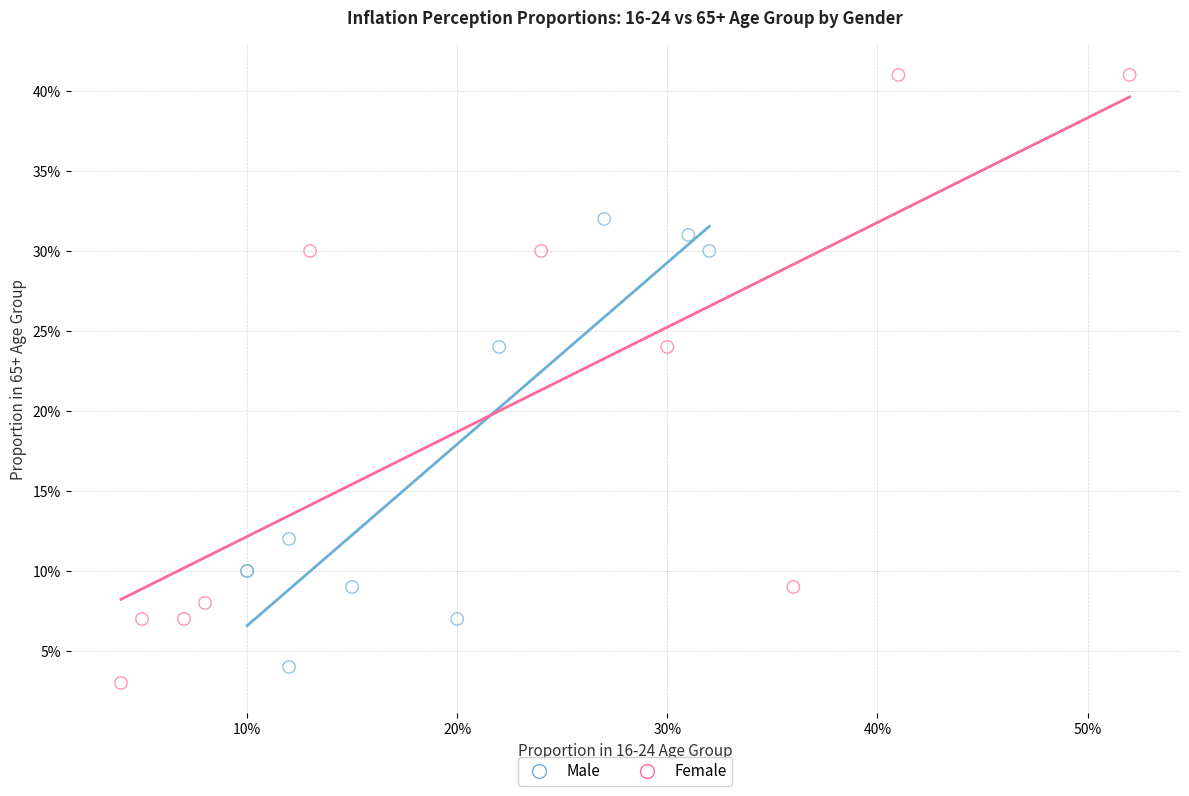

Which series reaches the minimum Y coordinate?

Female